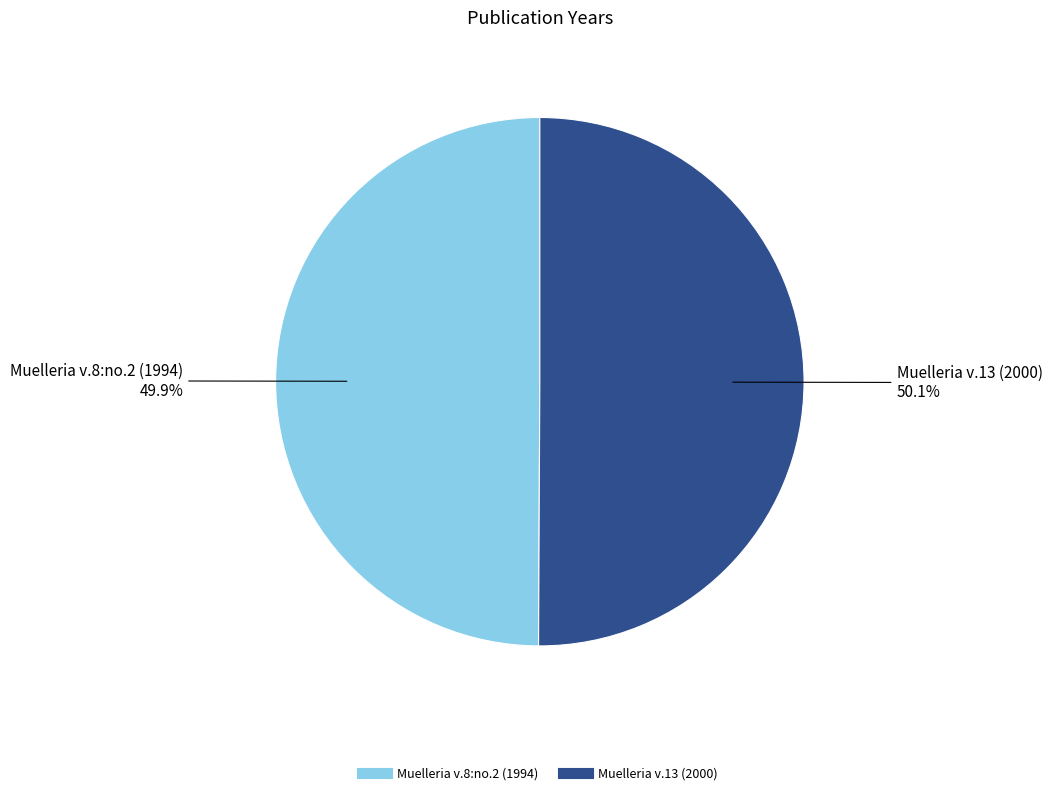

To the nearest percent, what percentage of the pie is Muelleria v.8:no.2 (1994)?

50%